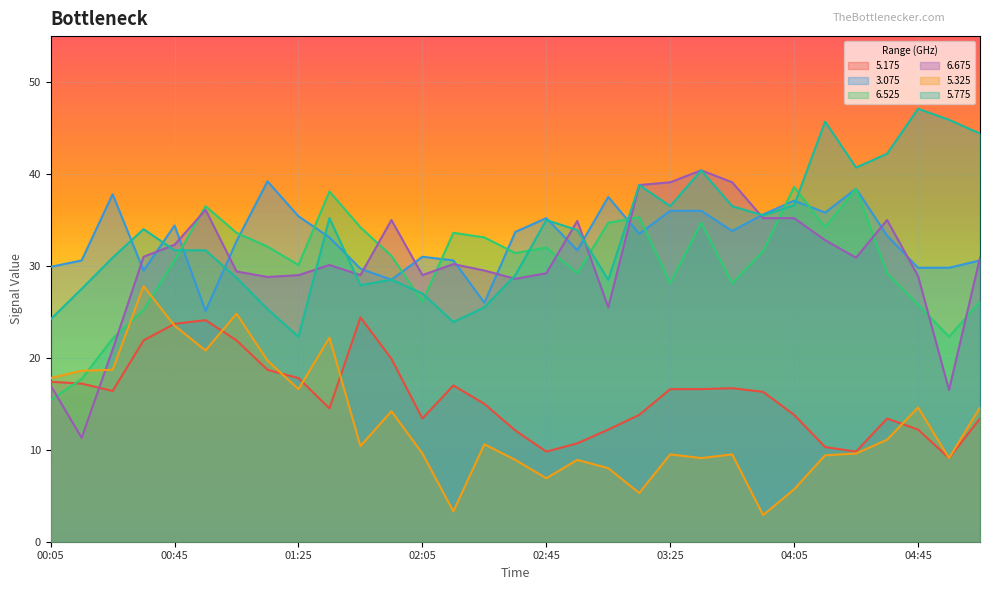

Which has a higher value, 04:25 or 00:15?

00:15